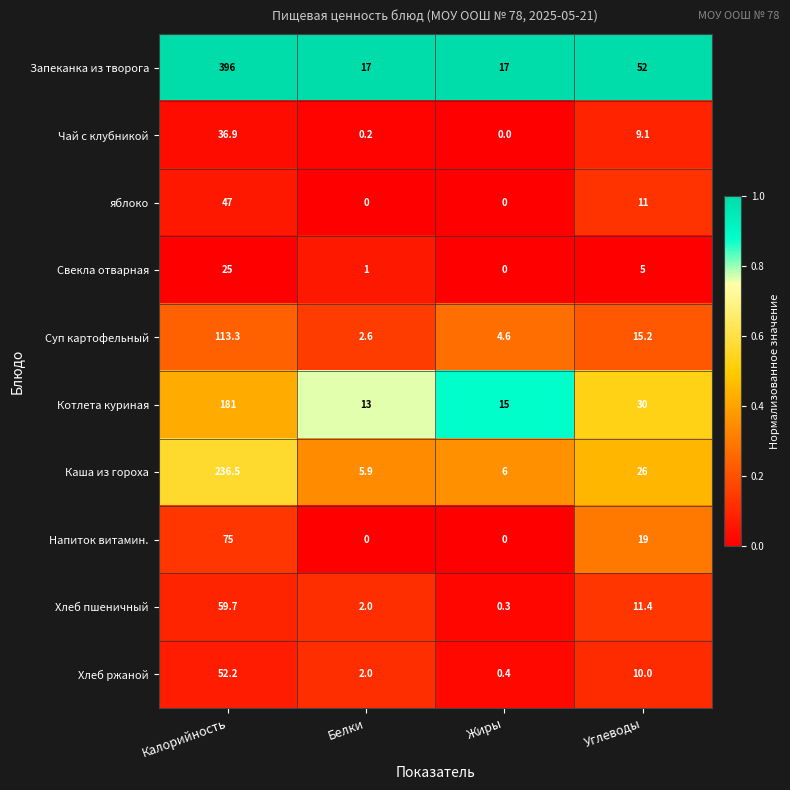

What is the greatest value displayed?

396.0